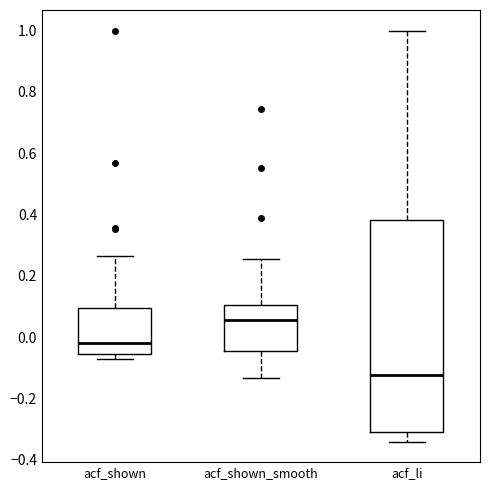

Where is the upper edge of the box for acf_li on the y-axis? The values are not printed on the chart, so give them approximately, as read against the axis.

0.38